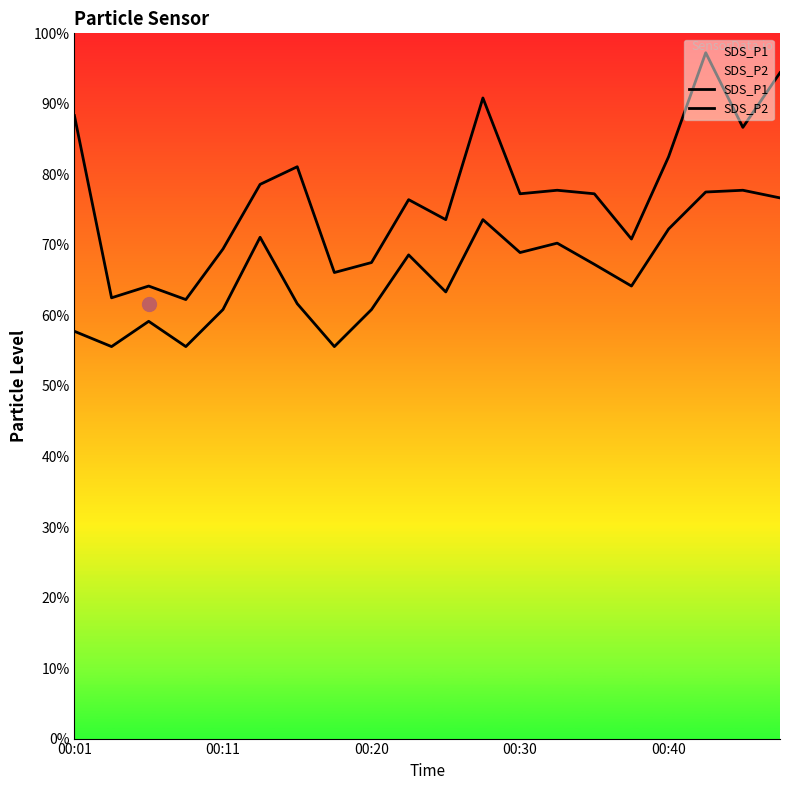

Does the chart display data point markers on the line(s)?

No